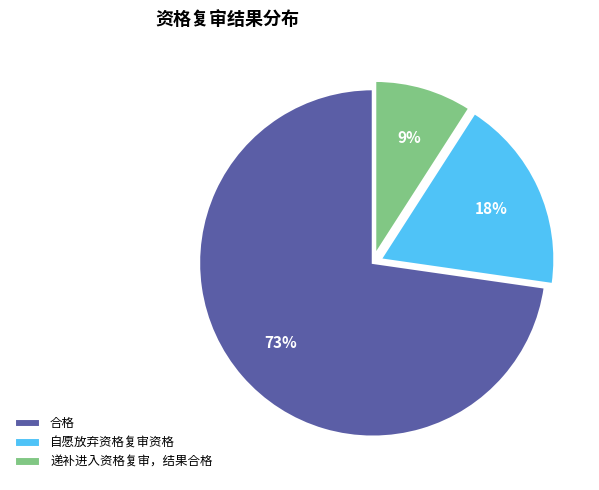

To the nearest percent, what is the average slice percentage?

33%